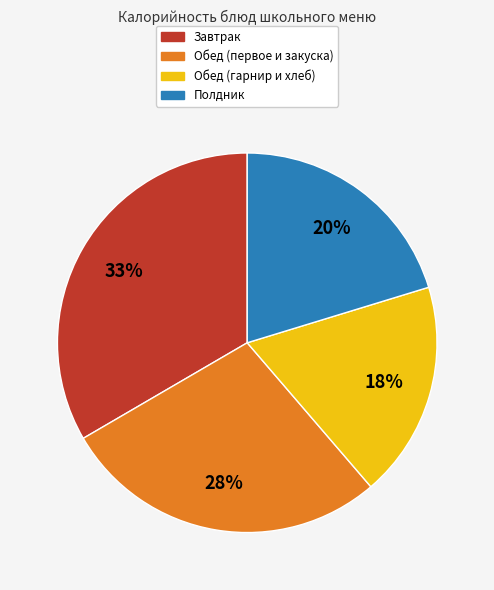

To the nearest percent, what is the difference between the largest and smallest slice percentages?

15%